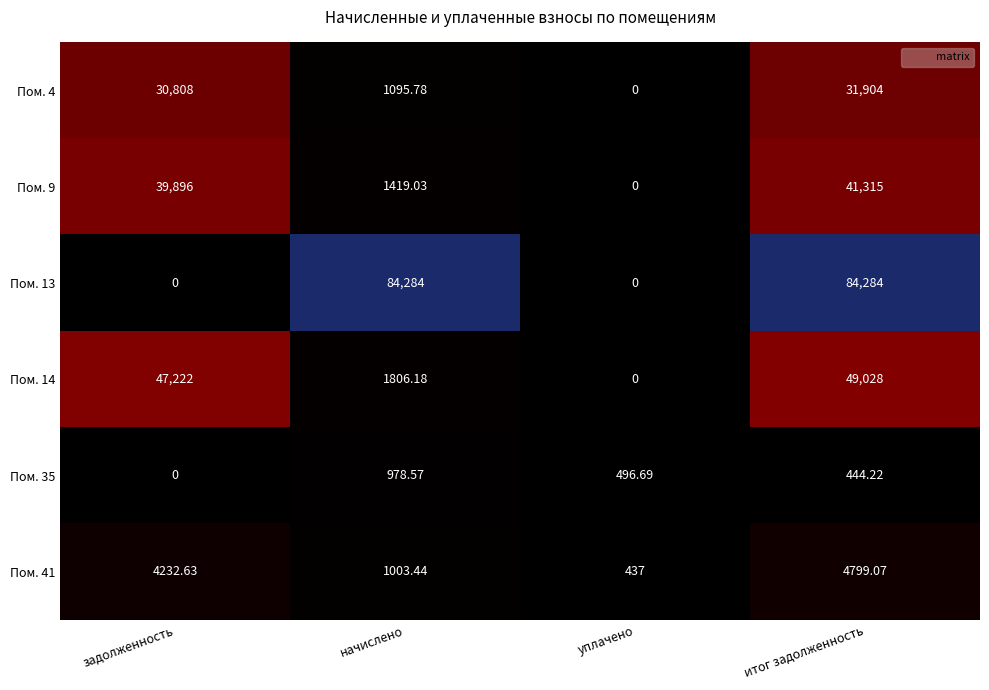

Which series has the largest range (max minus min)?

Пом. 13